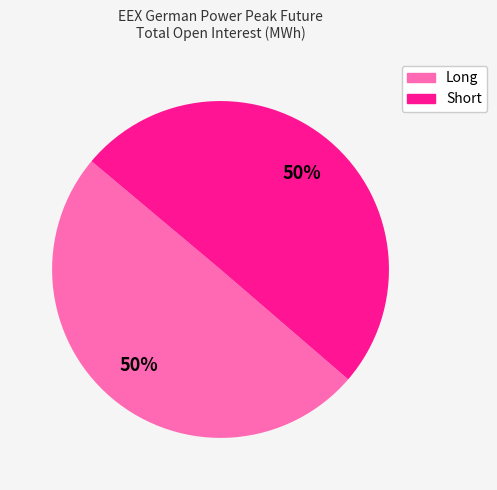

To the nearest percent, what is the combined percentage of Short and Long?

100%